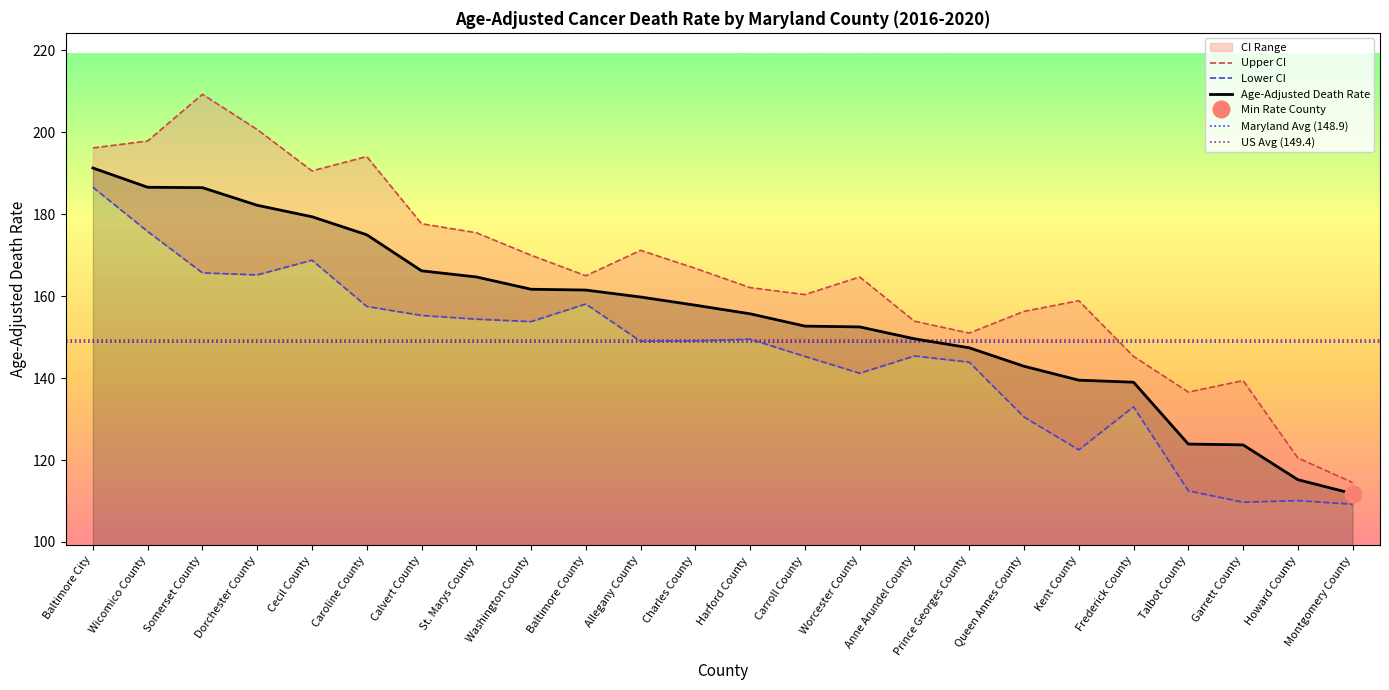

Which series has the largest range (max minus min)?

Upper CI